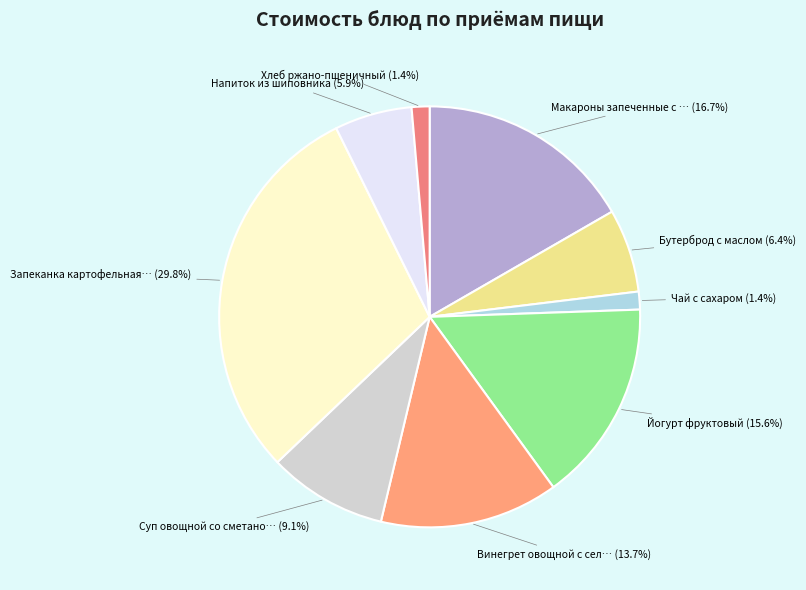

What is the smallest slice in the pie chart?

Чай с сахаром